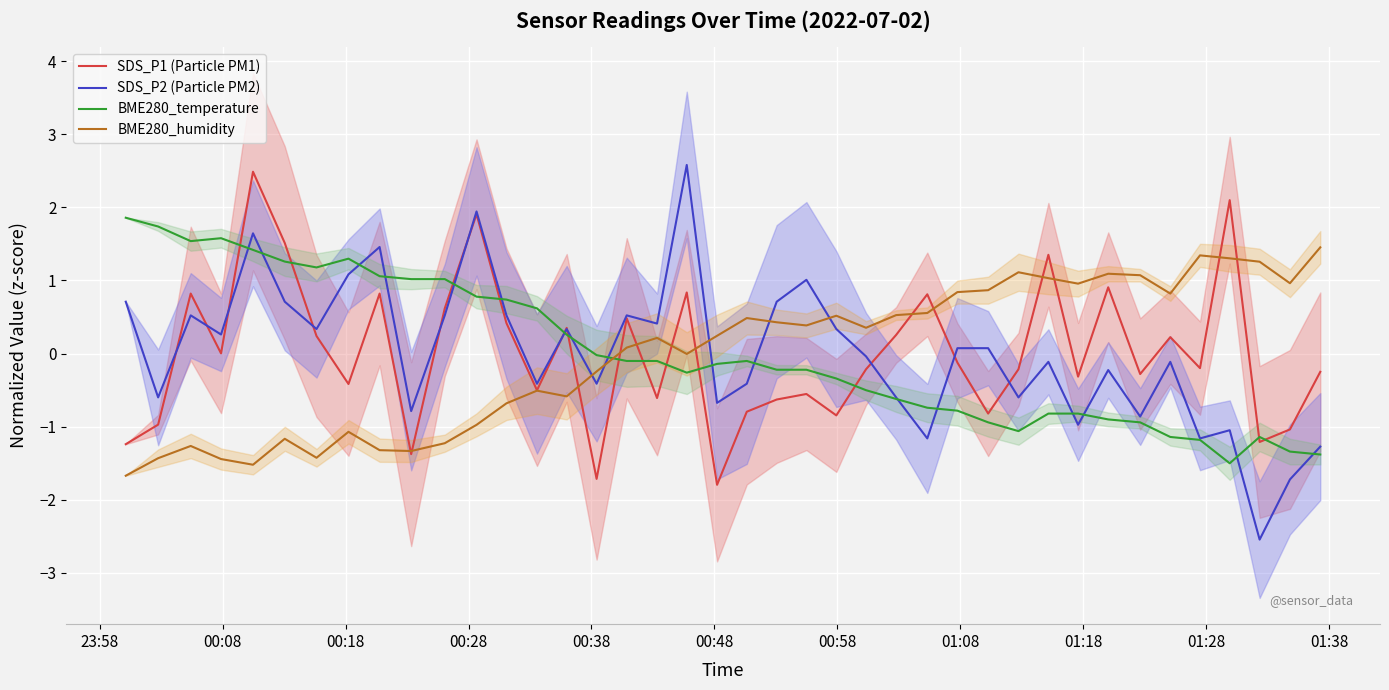

Is this an area chart (filled region under the line)?

No